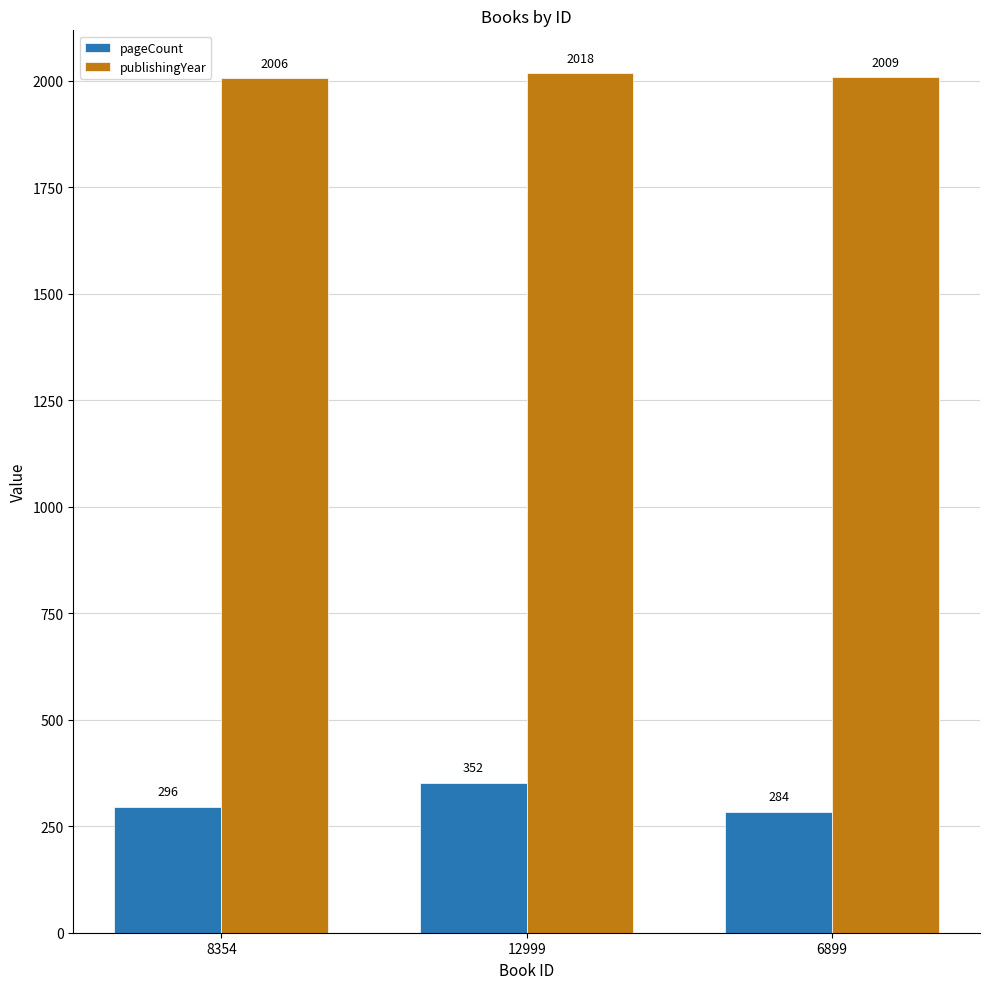

The pageCount series shows 388 at 8354. True or false?

False